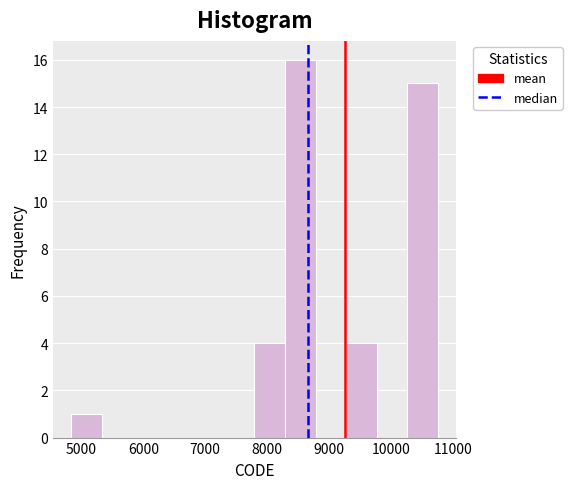

Reading left to right, list every bar in this chart as the range it spans on the x-axis followed by its height. Neither the bar edges nor the heights are printed on the chart, so give them approximately, as read against the axes.

4800 to 5300: 1
5300 to 5800: 0
5800 to 6300: 0
6300 to 6800: 0
6800 to 7300: 0
7300 to 7800: 0
7800 to 8300: 4
8300 to 8800: 16
8800 to 9300: 0
9300 to 9800: 4
9800 to 10300: 0
10300 to 10800: 15